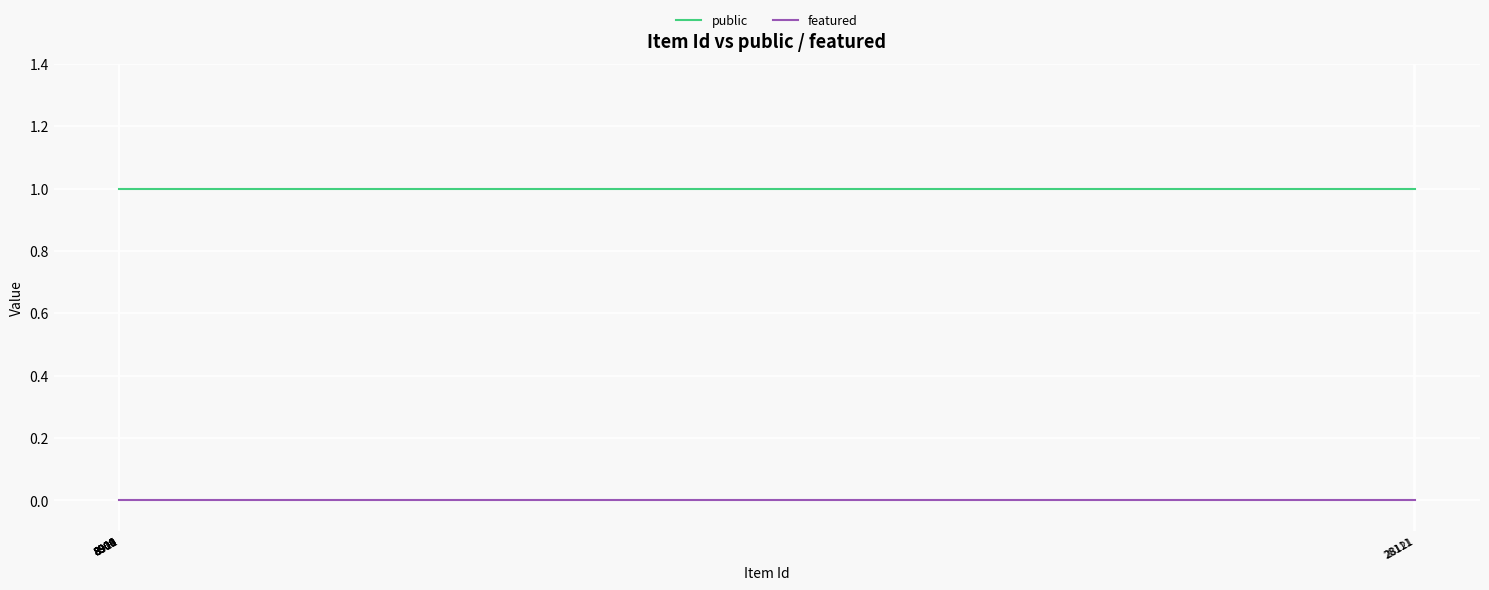

What are all the series names shown in the legend?

public, featured